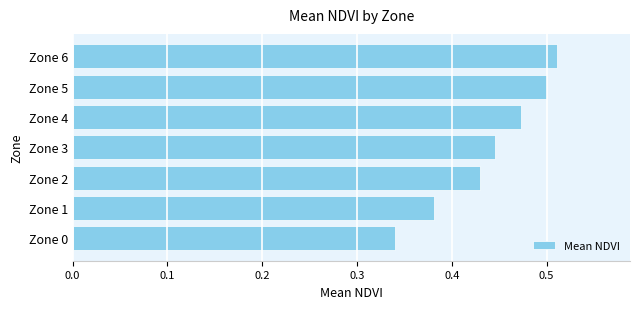

Is it true that the value at Zone 4 is 0.3?

False